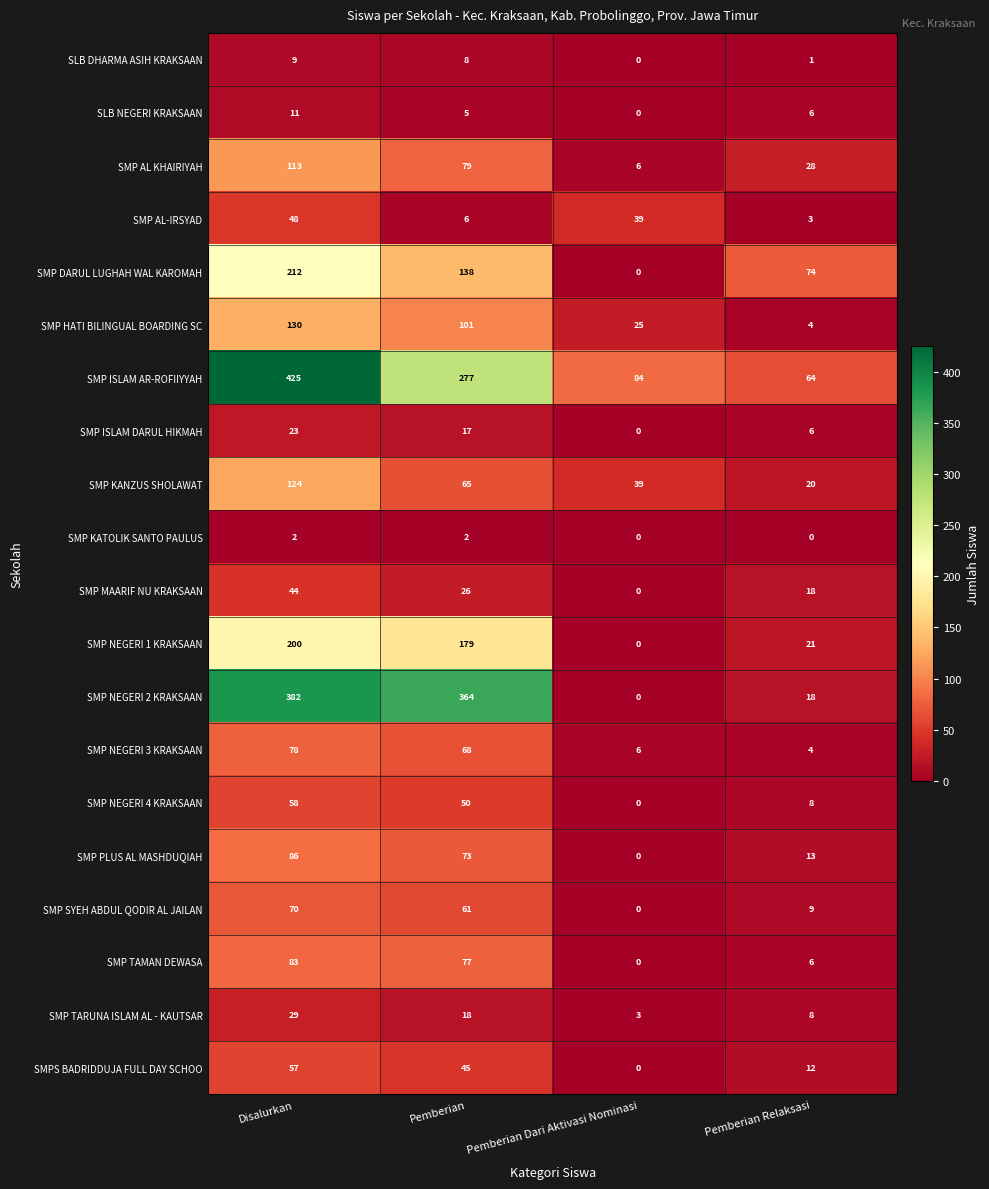

The value of SMP SYEH ABDUL QODIR AL JAILAN at Pemberian Dari Aktivasi Nominasi is 23. True or false?

False